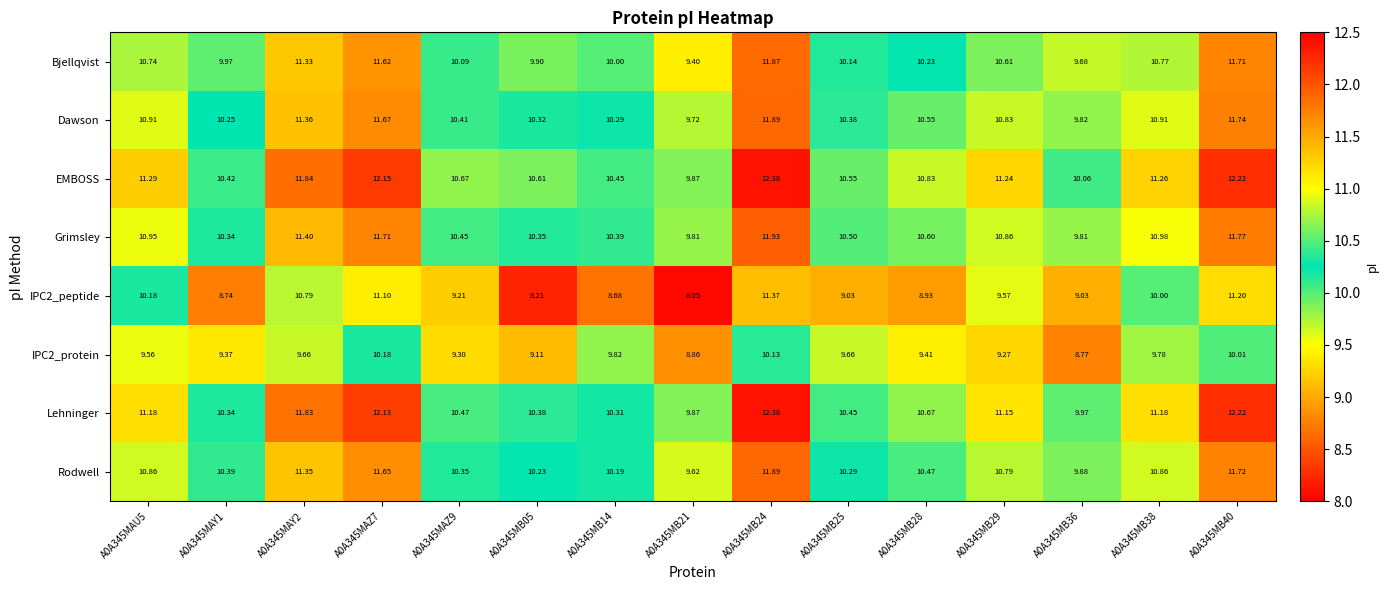

Which series has the largest total across all categories?

EMBOSS